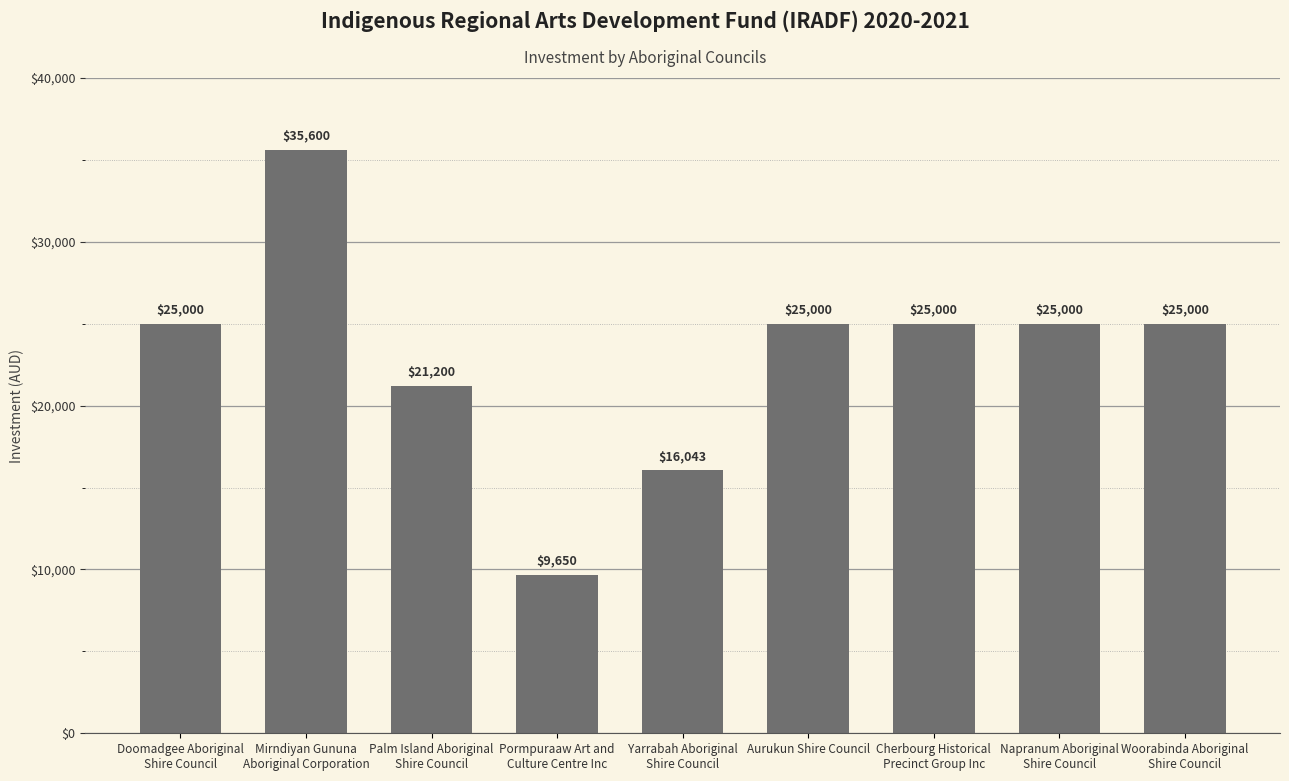

What is the ratio of the value at Doomadgee Aboriginal
Shire Council to the value at Aurukun Shire Council?

1.0